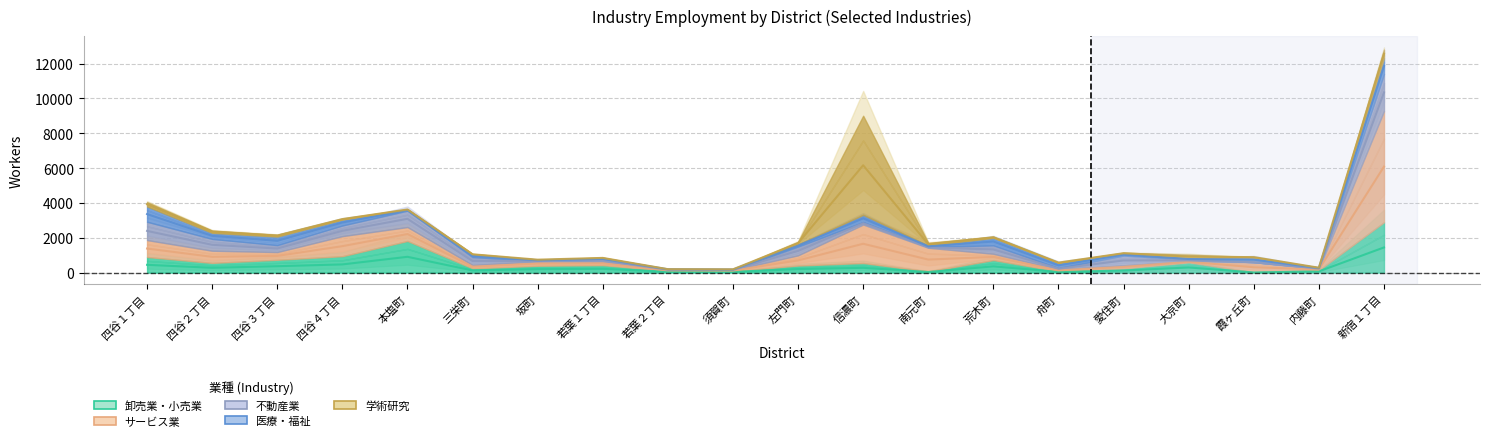

What position from the left is 若葉２丁目?

9